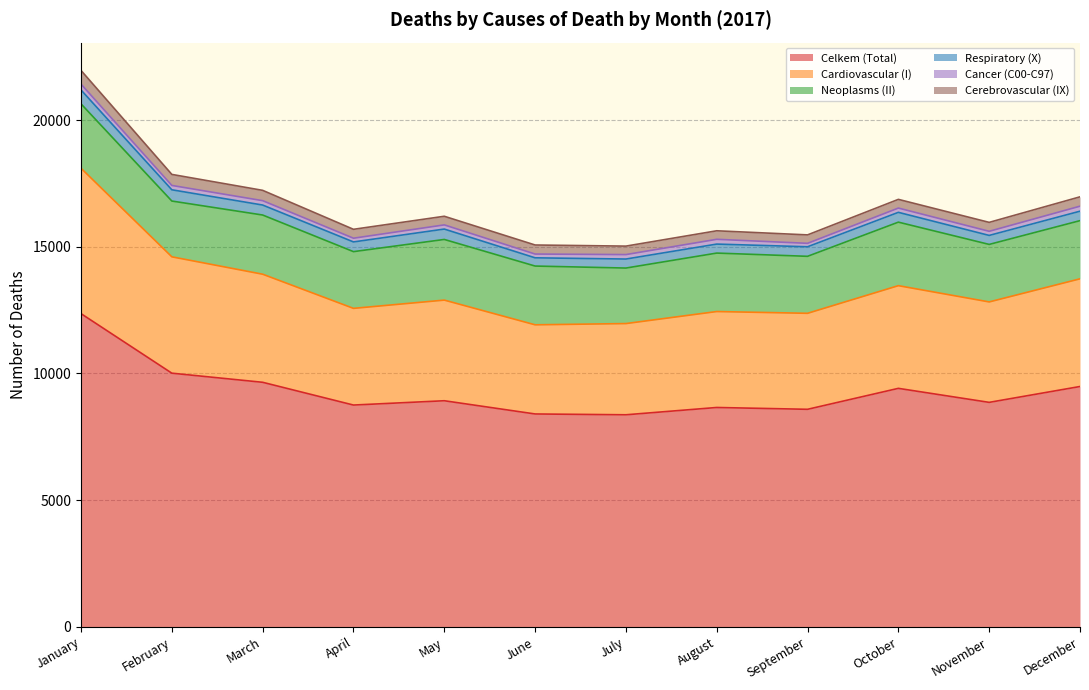

What is the difference between the maximum and second lowest values in the Respiratory (X) series?

193